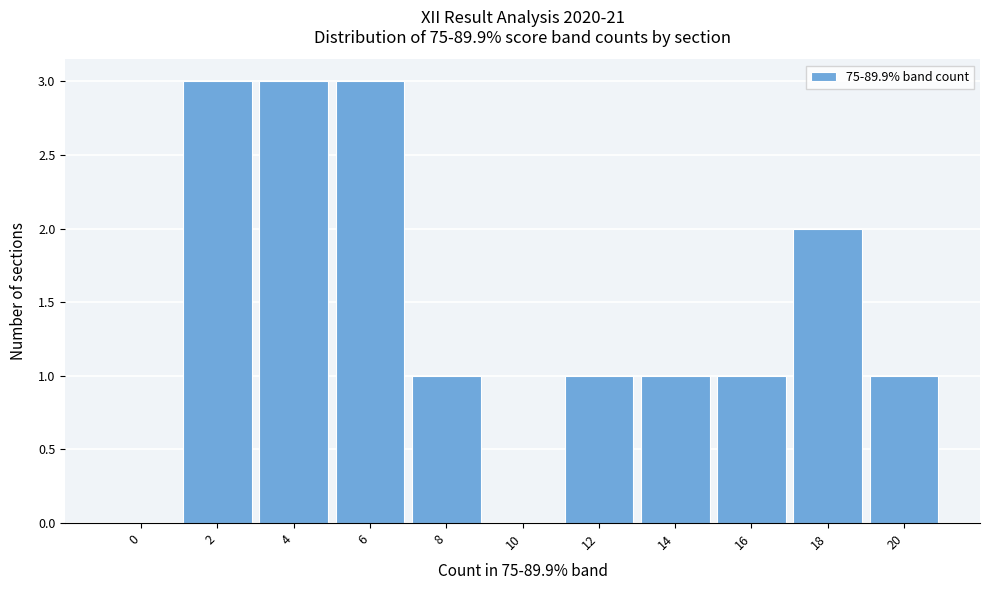

Reading left to right, transcribe all the data shown in this chart.

0=0	2=3	4=3	6=3	8=1	10=0	12=1	14=1	16=1	18=2	20=1